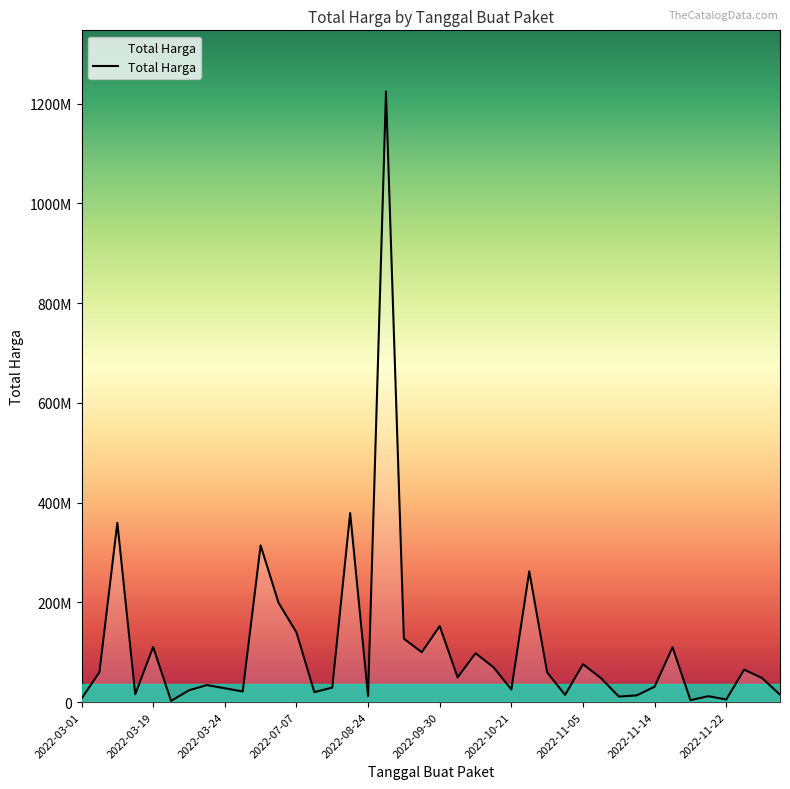

At which label is the value closest to 613538875?

15